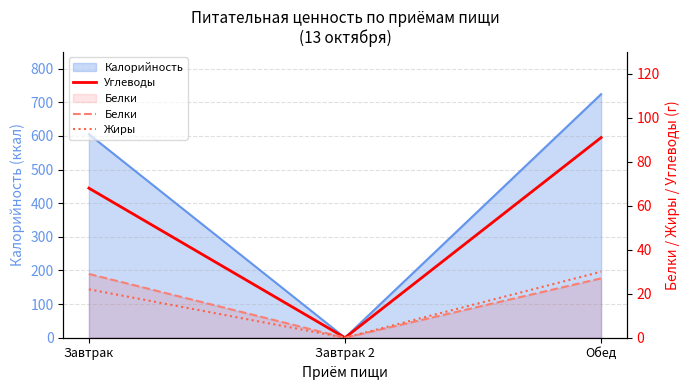

Rank the series at Обед from lowest to highest value.

Белки, Жиры, Углеводы